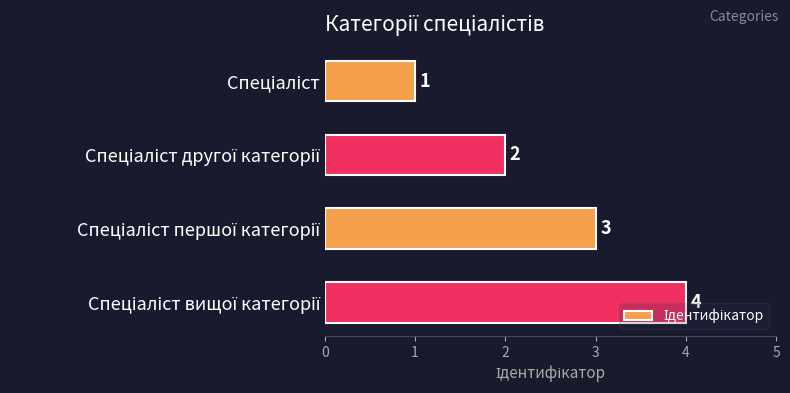

What is the greatest value displayed?

4